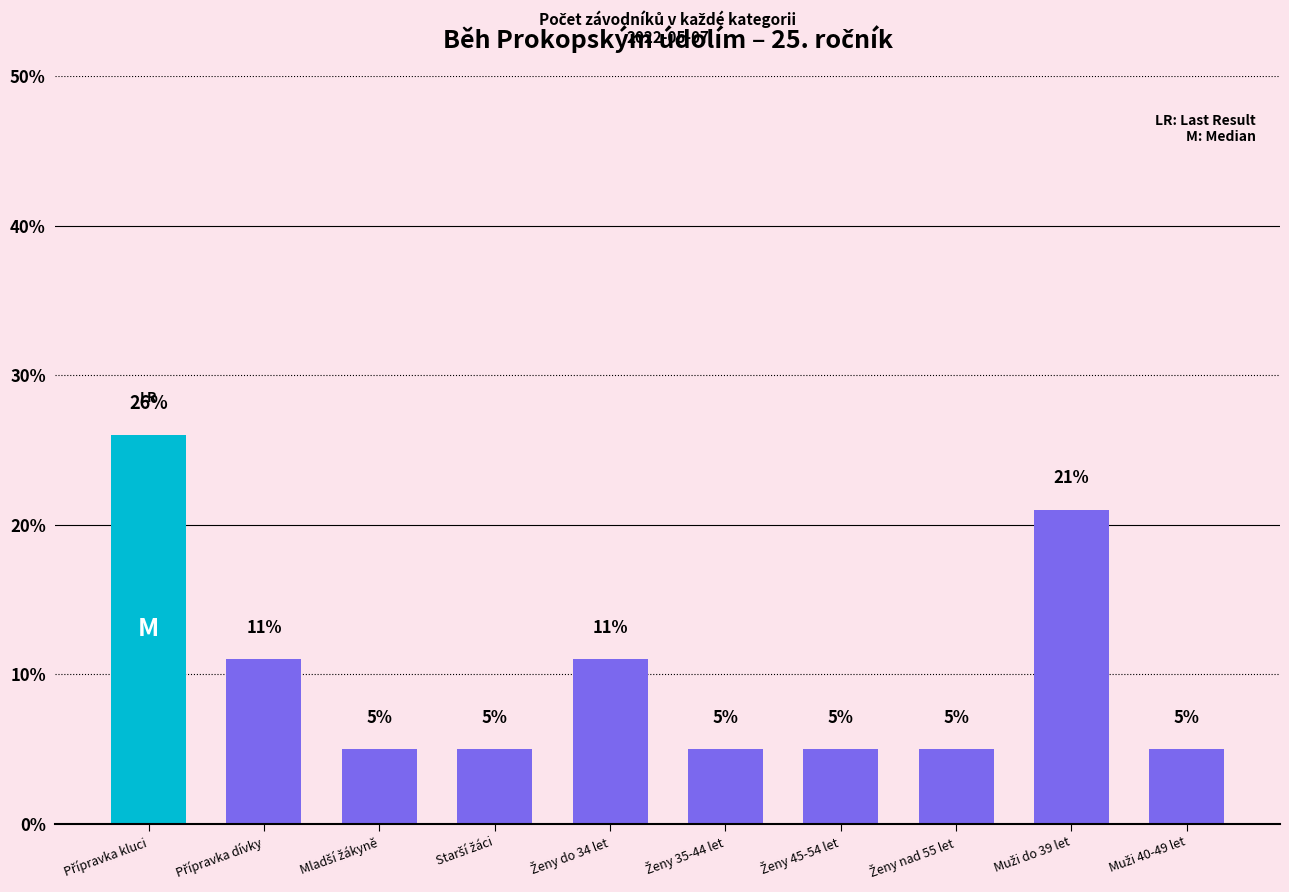

What is the maximum value shown in the chart?

26